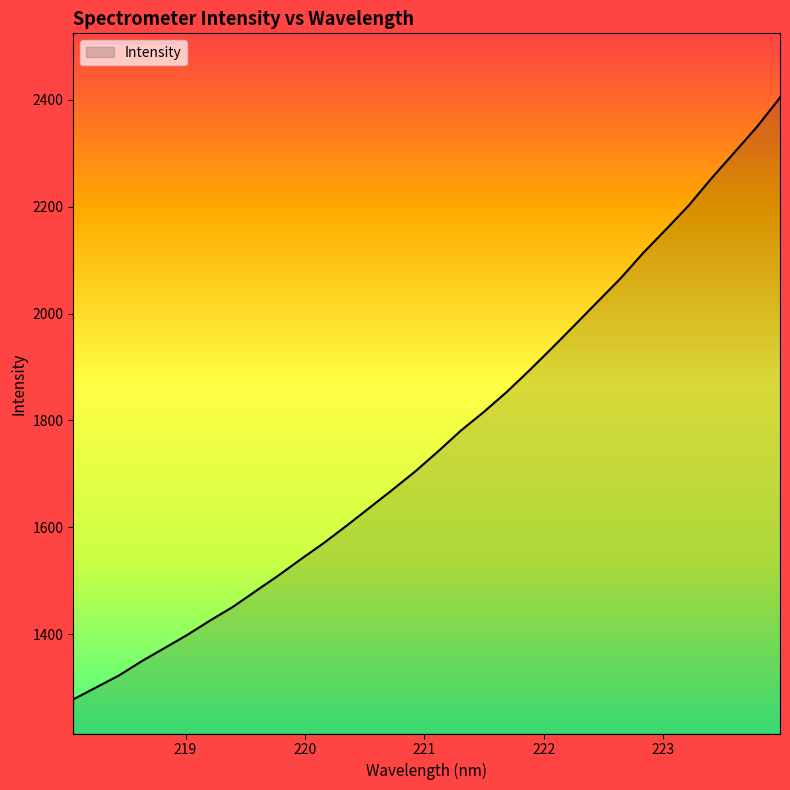

What is the smallest value displayed?

1278.1